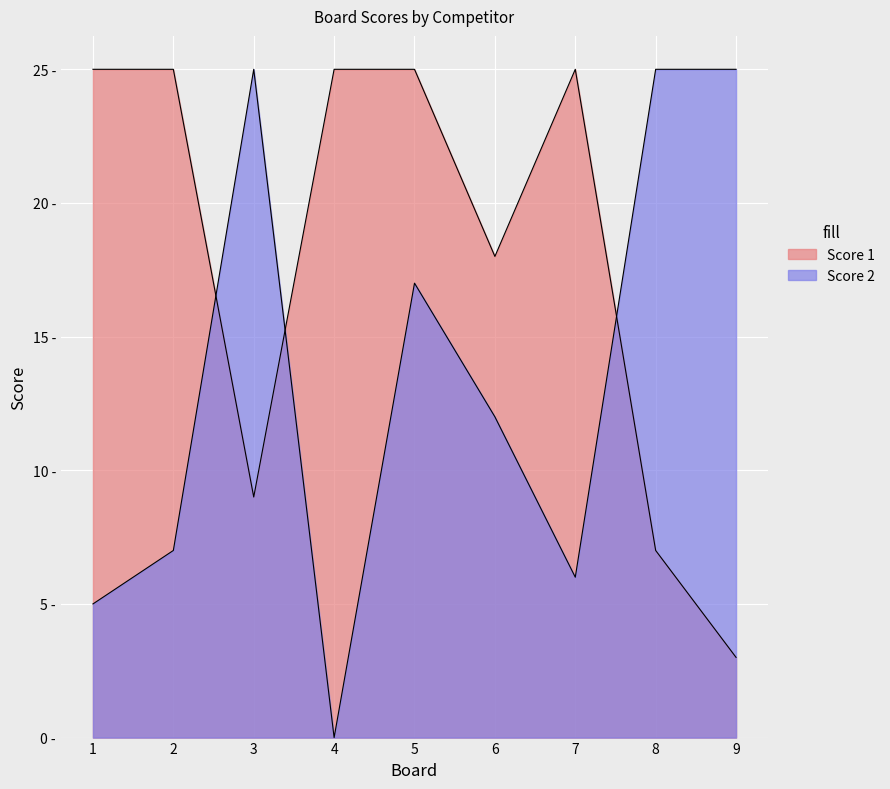

Between 3 and 5, which series saw the biggest shift?

Score 1